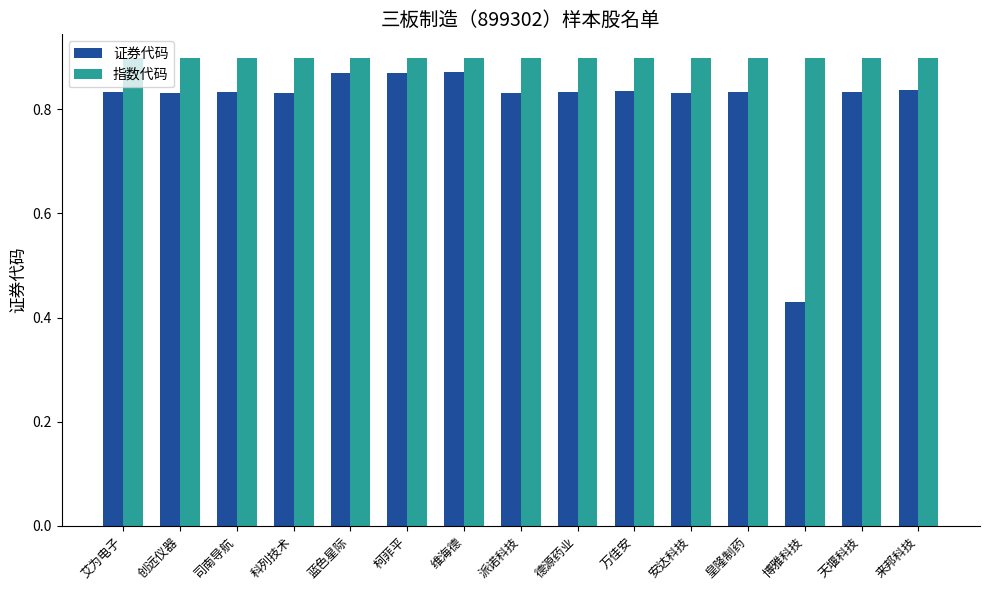

Which series has the largest range (max minus min)?

证券代码